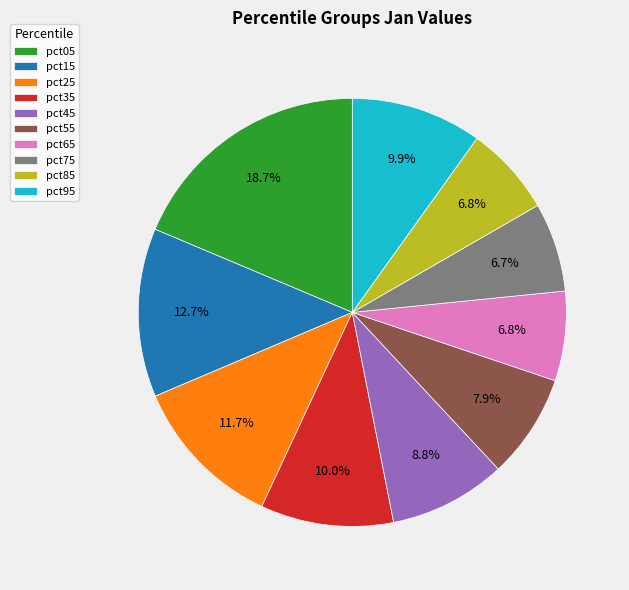

To the nearest percent, what is the difference between the pct85 and pct05 slice percentages?

12%